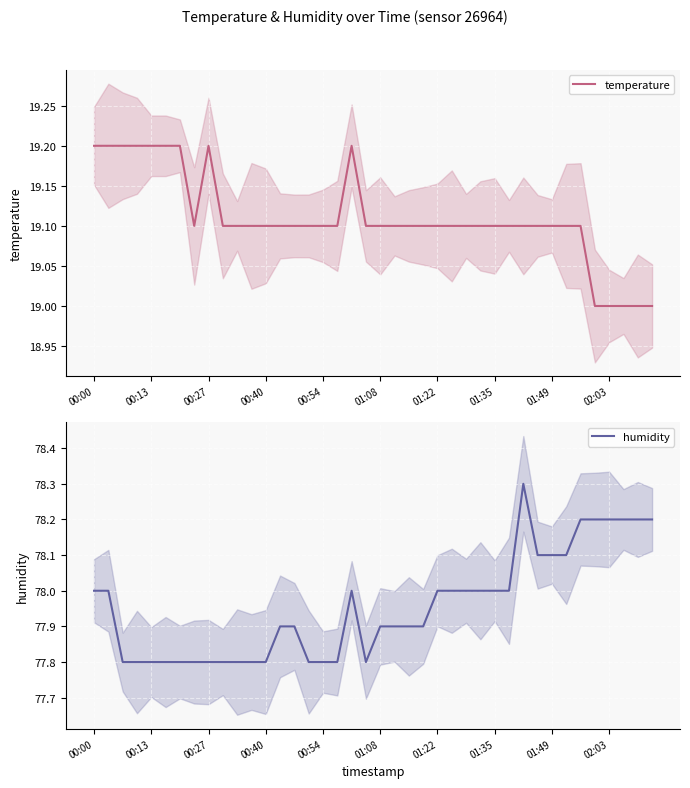

The temperature series shows 33.6 at 00:40. True or false?

False